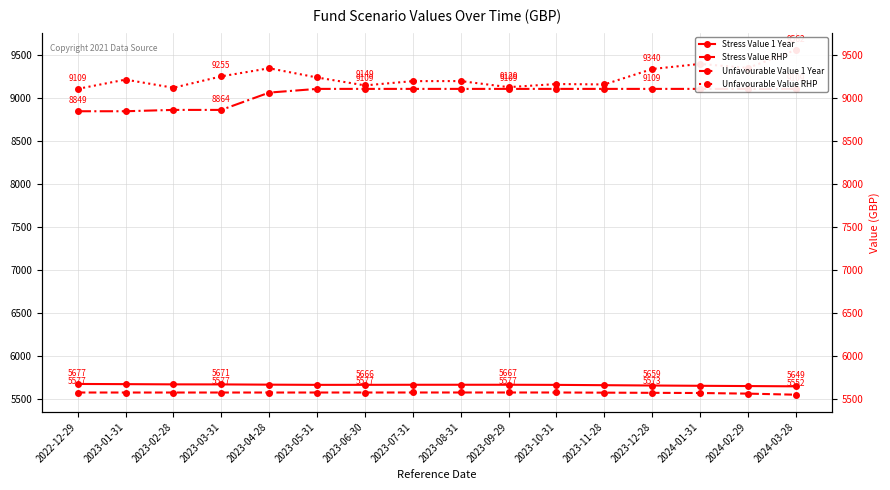

Does the chart display data point markers on the line(s)?

Yes